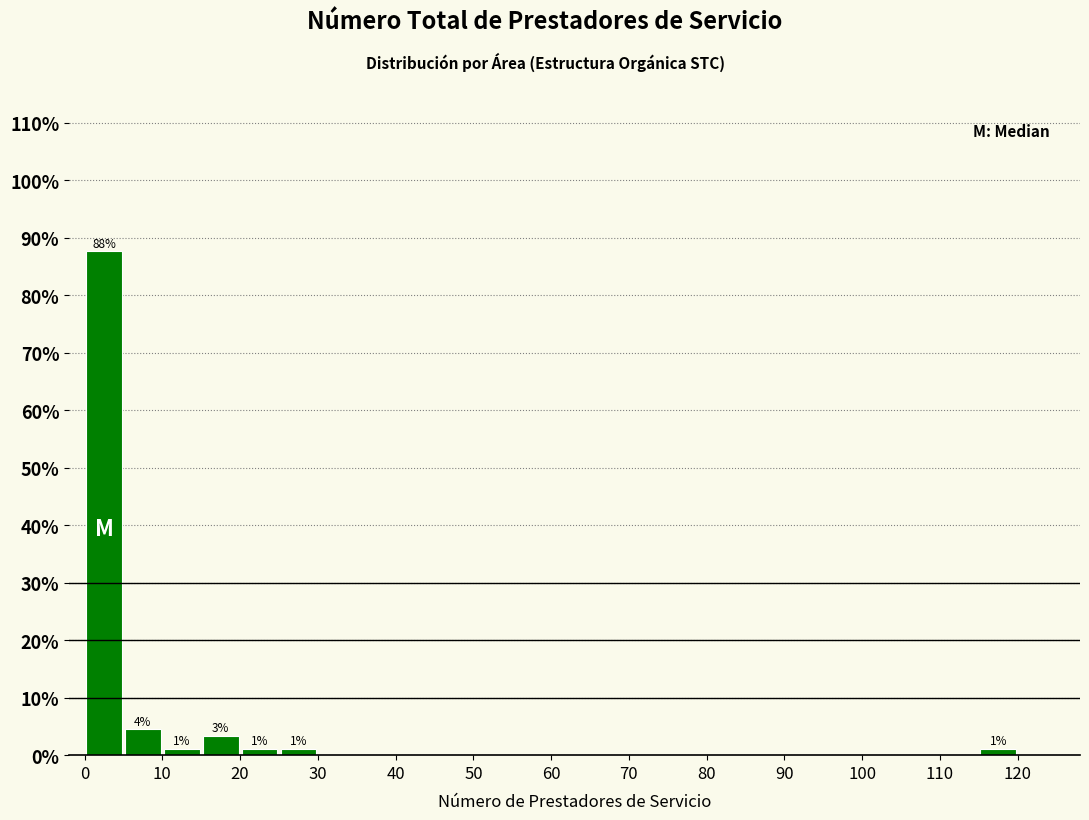

Which range on the x-axis has the tallest bar?

0 to 5